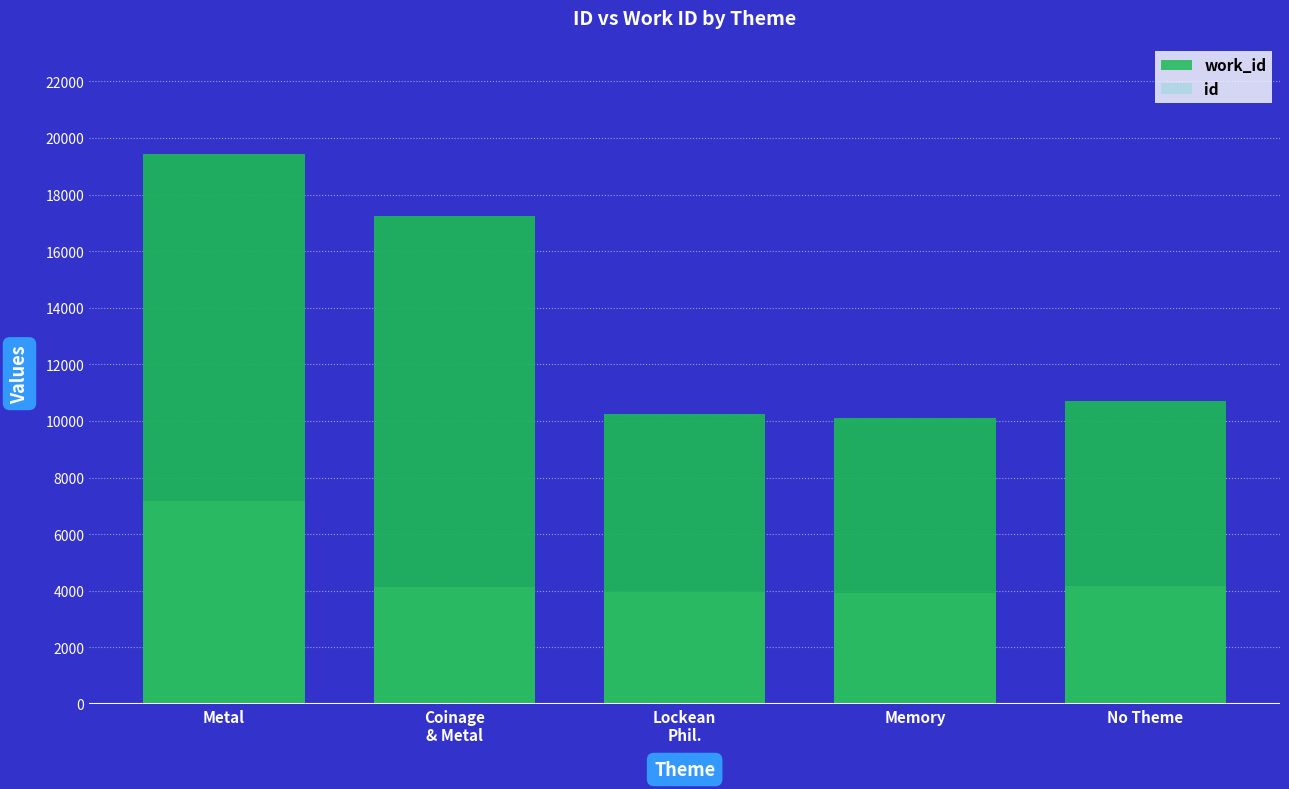

Are the bars horizontal?

No